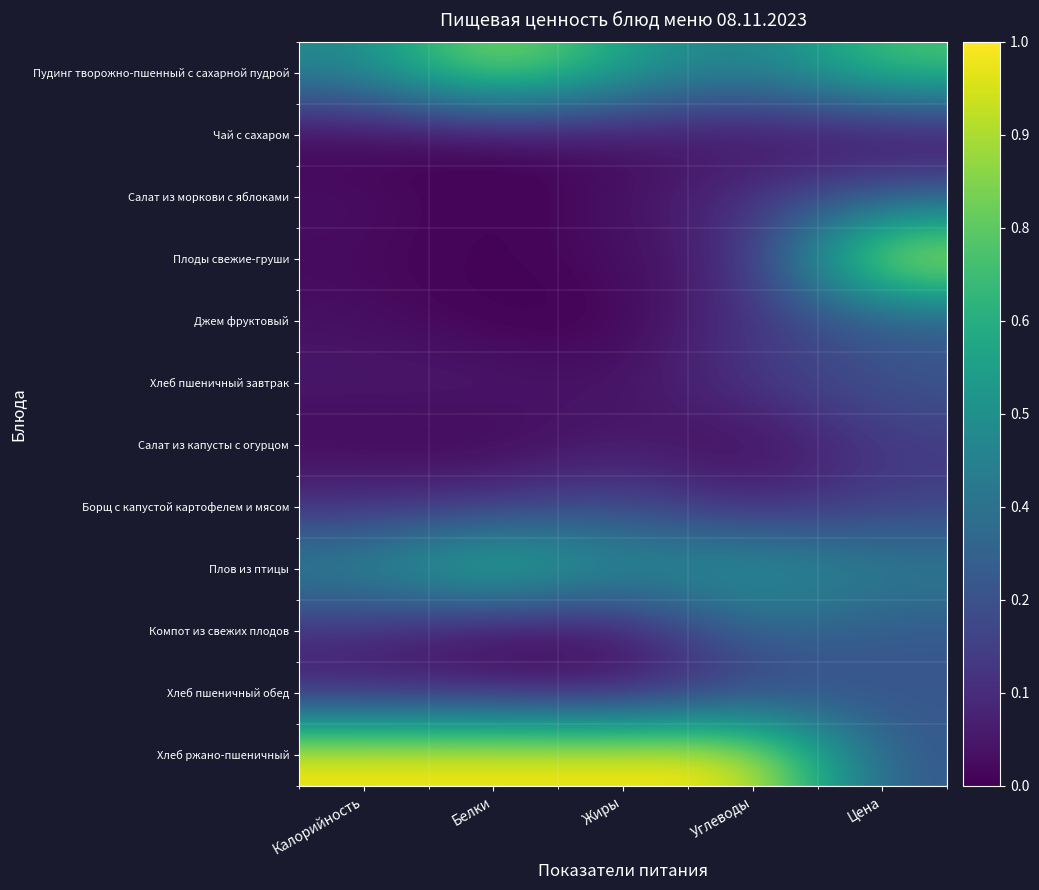

At Калорийность, list the series in order from largest to smallest.

Хлеб ржано-пшеничный, Плов из птицы, Пудинг творожно-пшенный с сахарной пудрой, Борщ с капустой картофелем и мясом, Компот из свежих плодов, Хлеб пшеничный завтрак, Хлеб пшеничный обед, Салат из моркови с яблоками, Джем фруктовый, Плоды свежие-груши, Салат из капусты с огурцом, Чай с сахаром